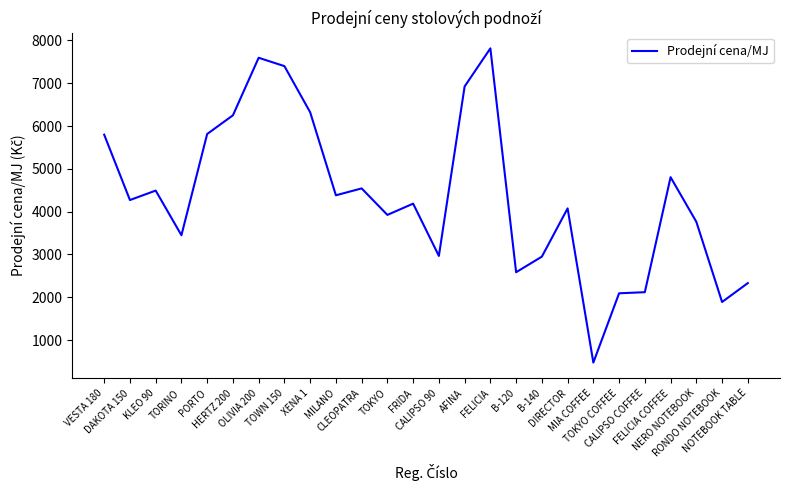

Is it true that the value at MIA COFFEE is 475?

True